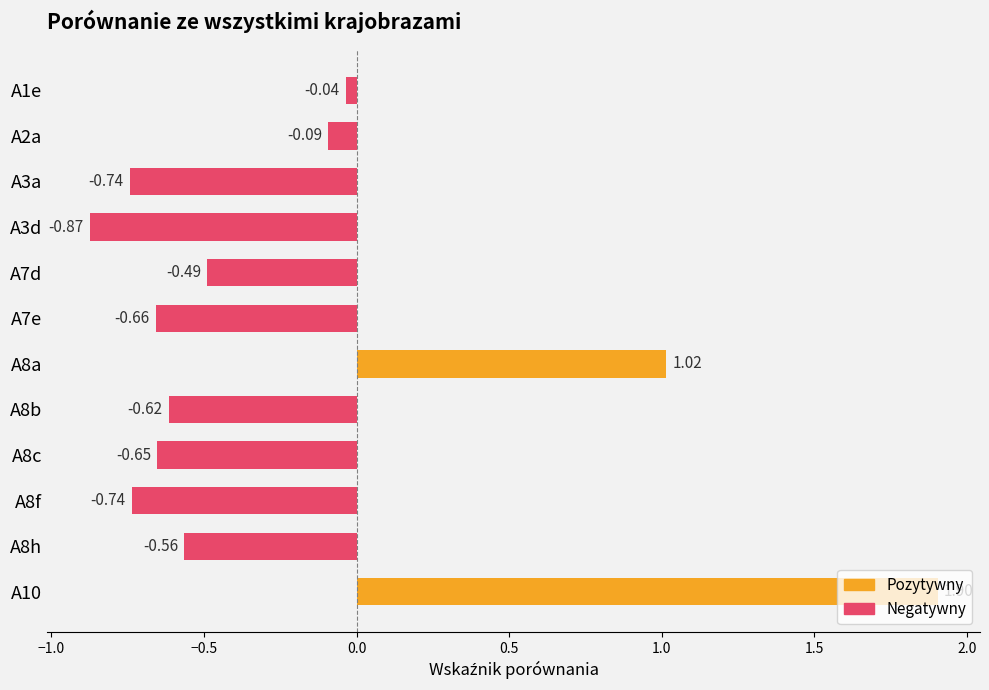

Between A8a and A1e, which is larger?

A8a